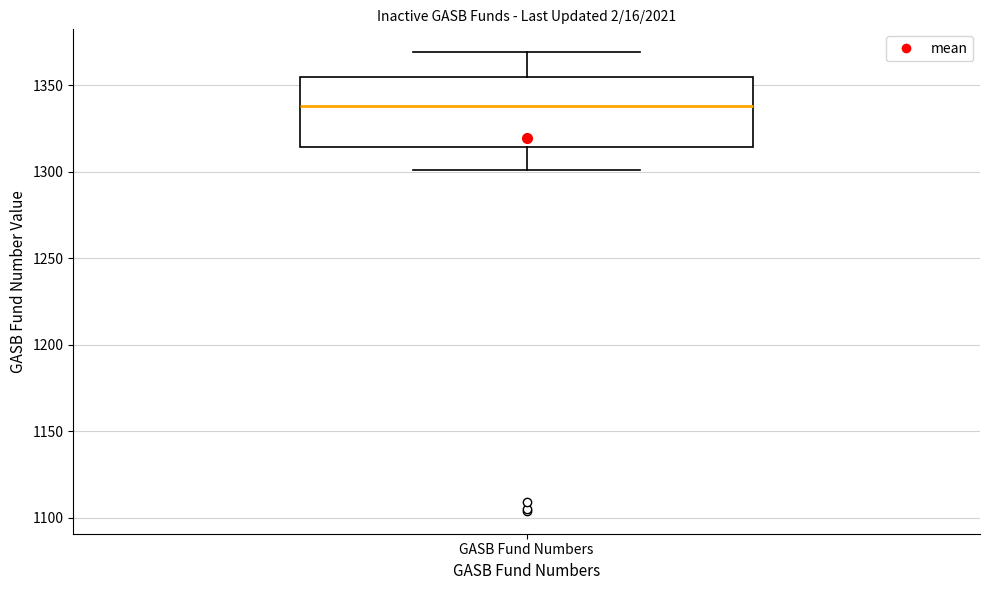

Read this box plot against the y-axis: the position of the median line, the range covered by the box, and the ends of both whiskers. The values are not printed on the chart, so give them approximately, as read against the axis.

median 1340, box 1315 to 1355, whiskers 1300 to 1370